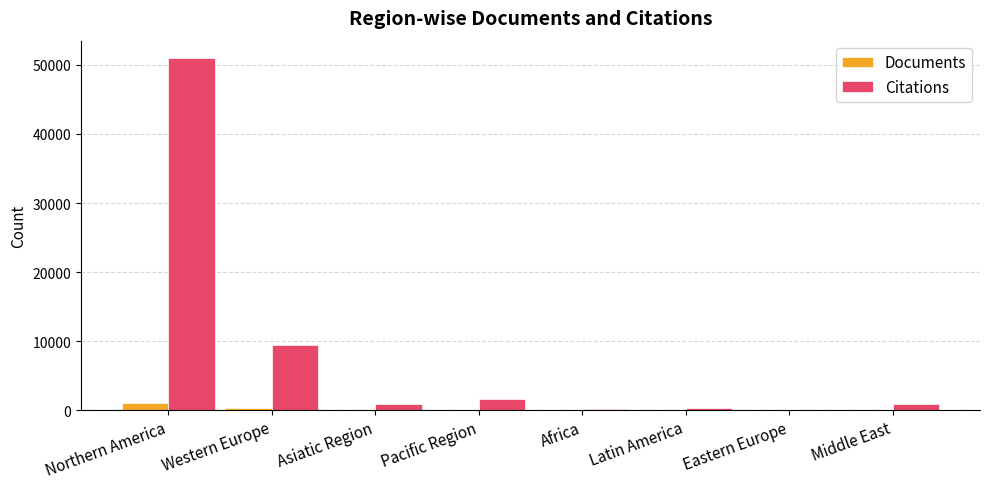

What is the sum of all Citations values?

64330